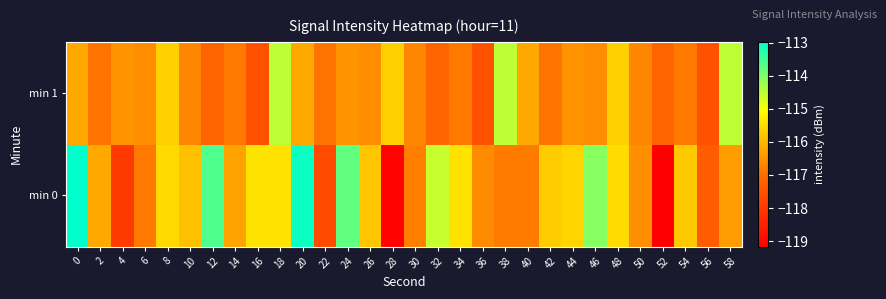

Rank the series at 16 from lowest to highest value.

min 1, min 0